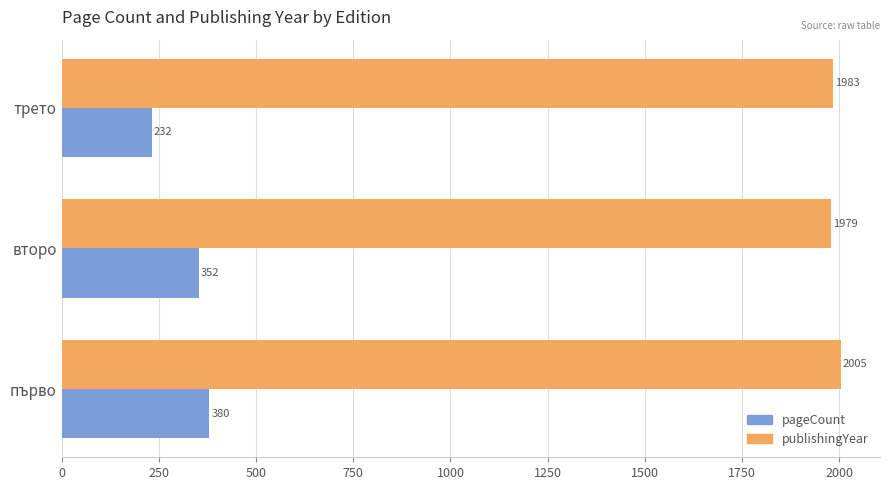

Which series has the largest range (max minus min)?

pageCount